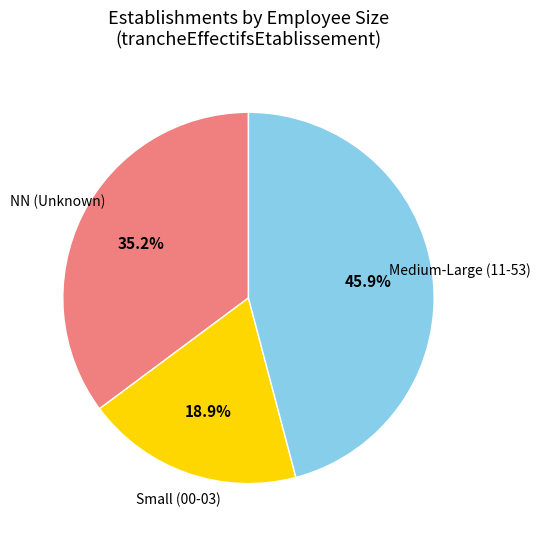

Which category has the biggest portion of the pie?

Medium-Large (11-53)